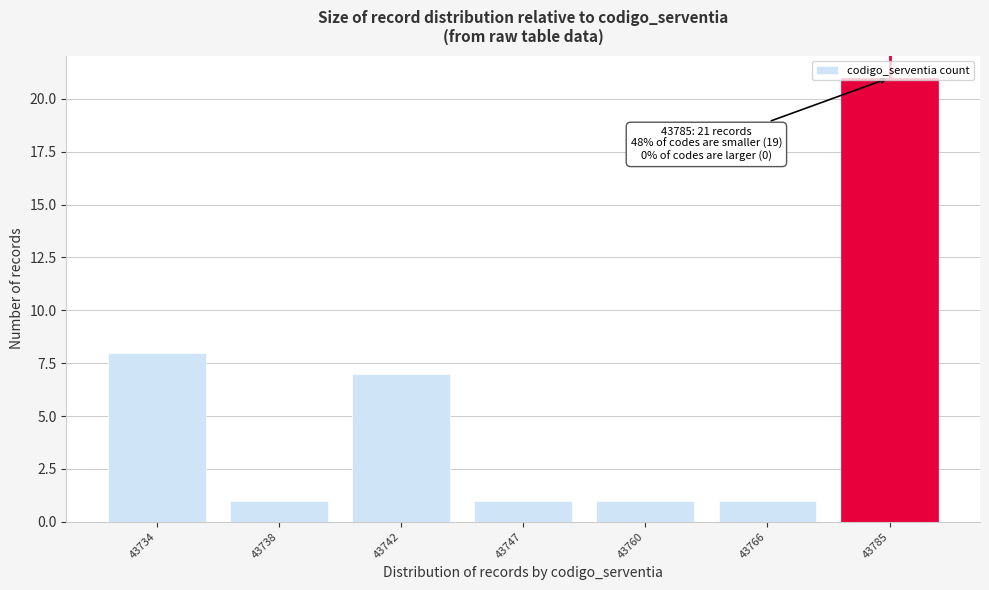

What is the change in value from 43734 to 43766?

-7